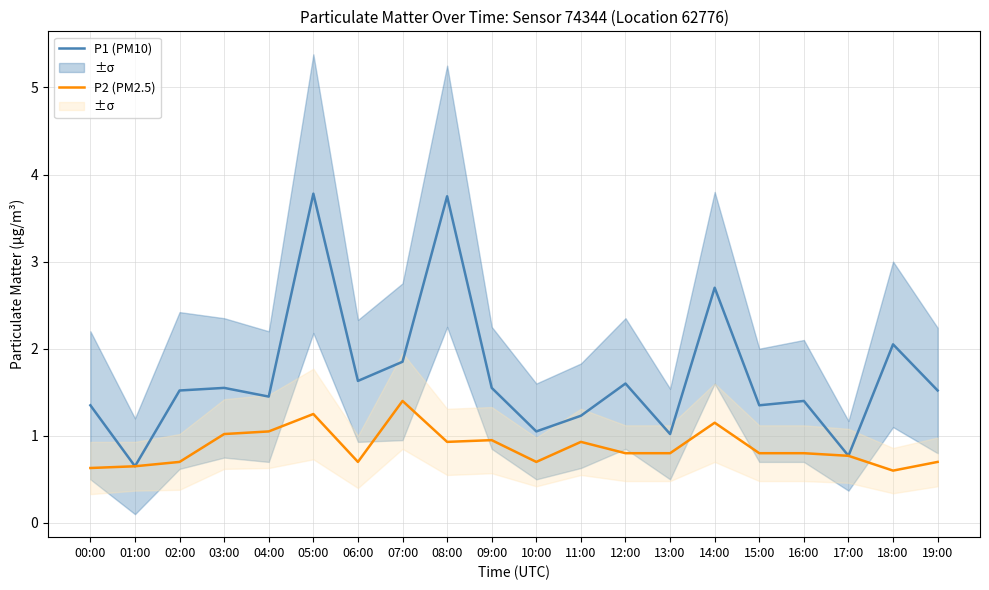

What is the sum of all P1 (PM10) values?

33.8